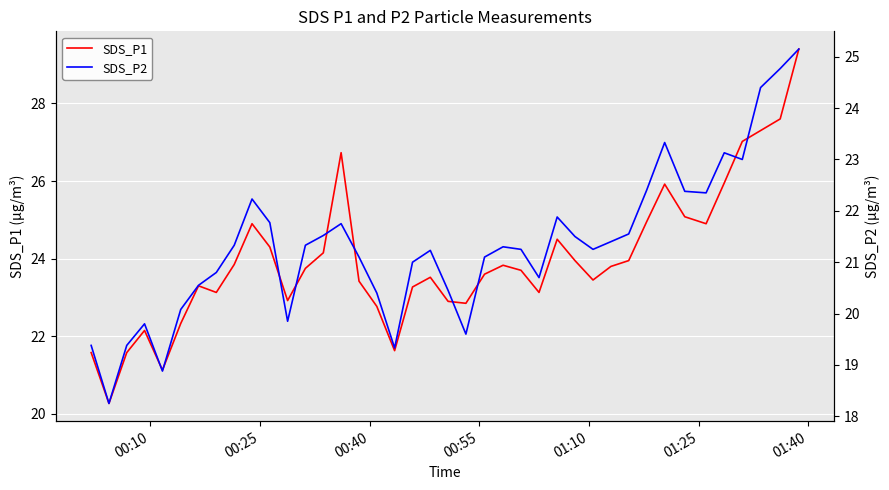

What is the highest value of the SDS_P1 series?

29.4